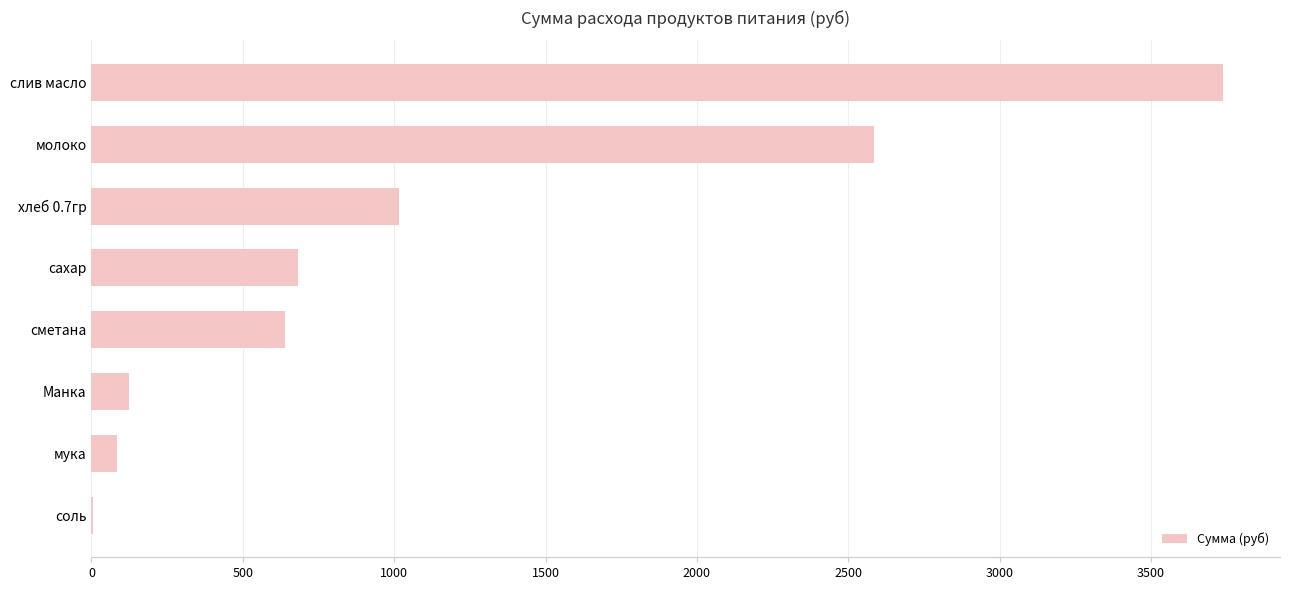

Are the bars horizontal?

Yes